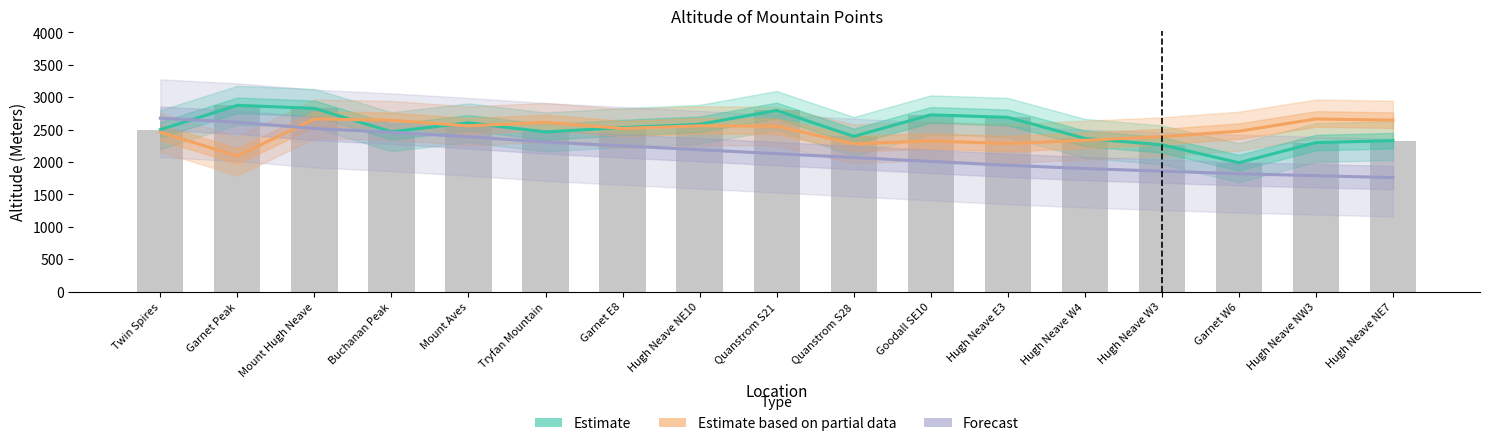

The Estimate series shows 4925 at Garnet Peak. True or false?

False